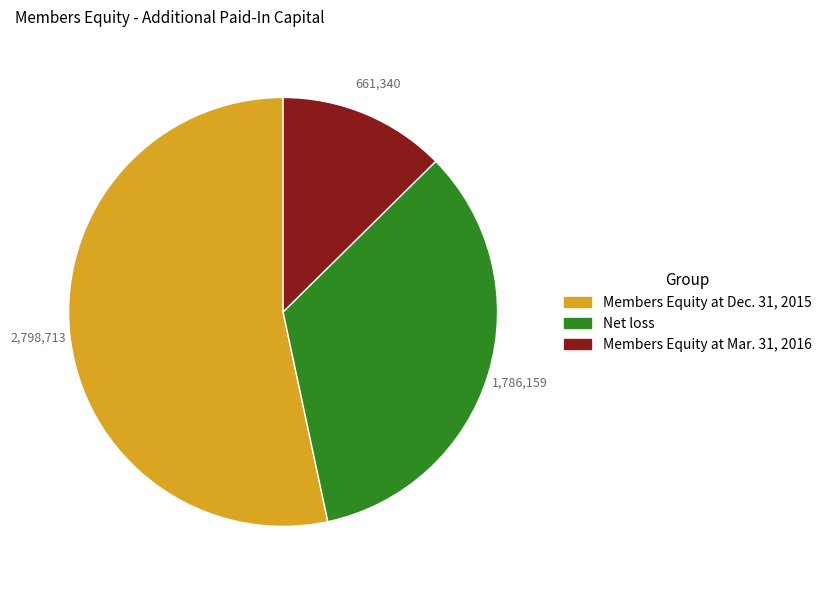

How many slices are in this pie chart?

3